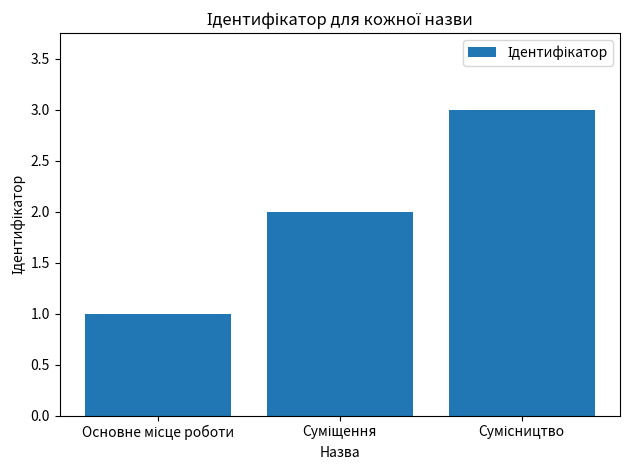

What is the sum of all values?

6